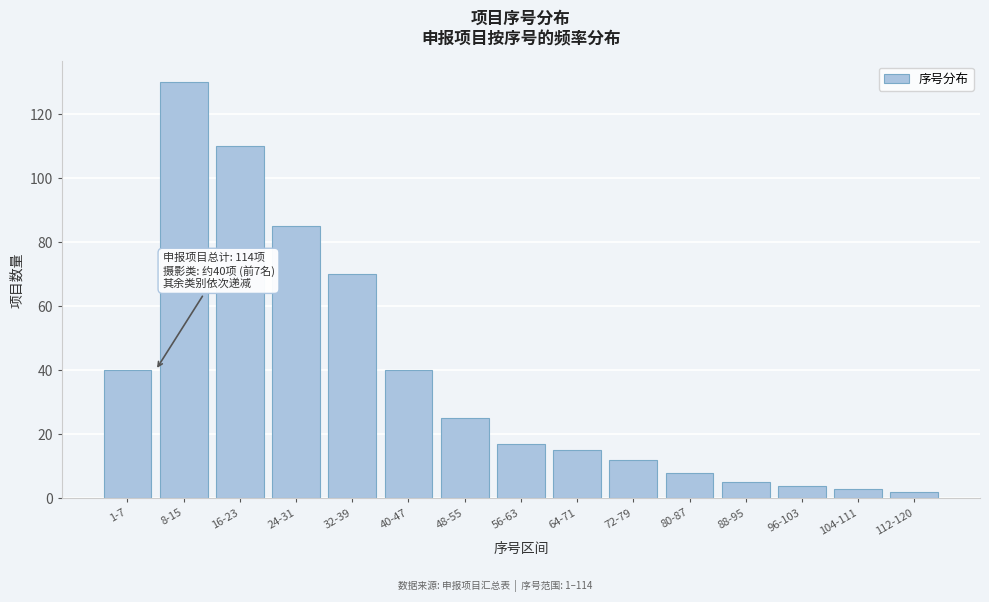

Reading right to left, list all the values displayed in this chart.

2	3	4	5	8	12	15	17	25	40	70	85	110	130	40